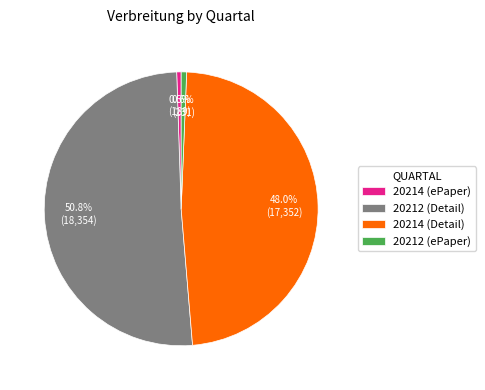

Is there any slice that represents more than half of the pie?

Yes